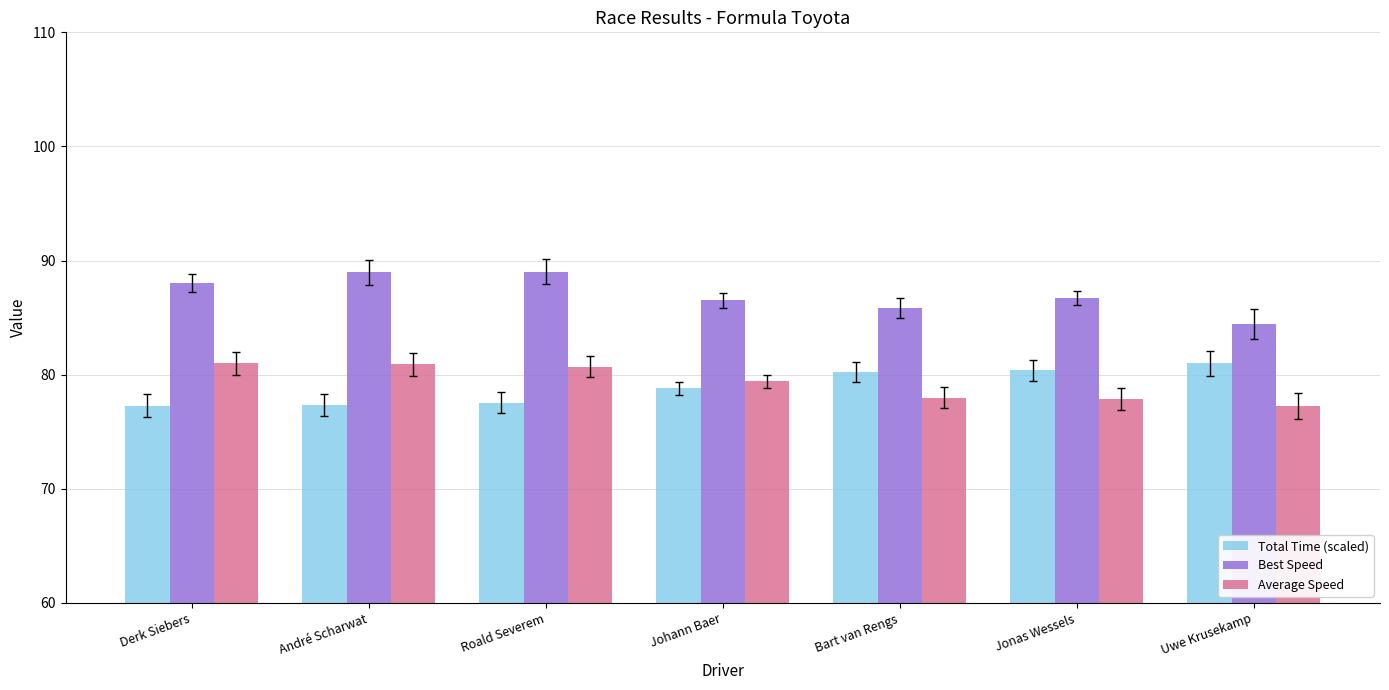

What value does the Best Speed series have at André Scharwat?

89.0